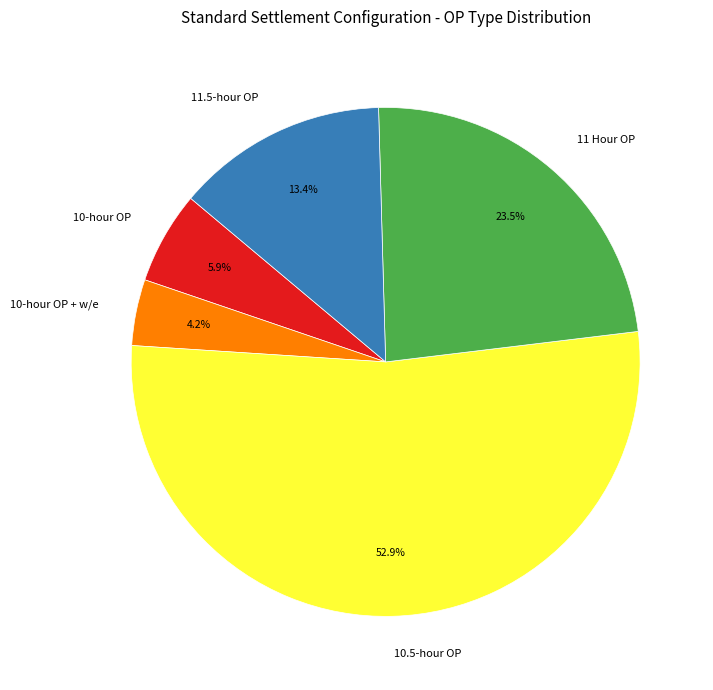

Which category has the biggest portion of the pie?

10.5-hour OP